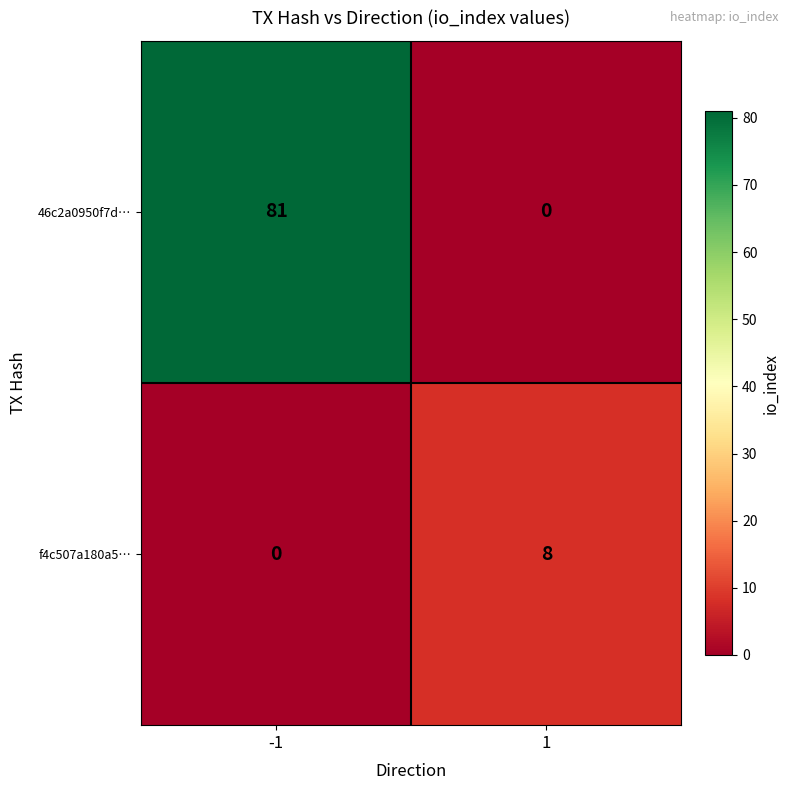

Which series has the largest range (max minus min)?

46c2a0950f7d…